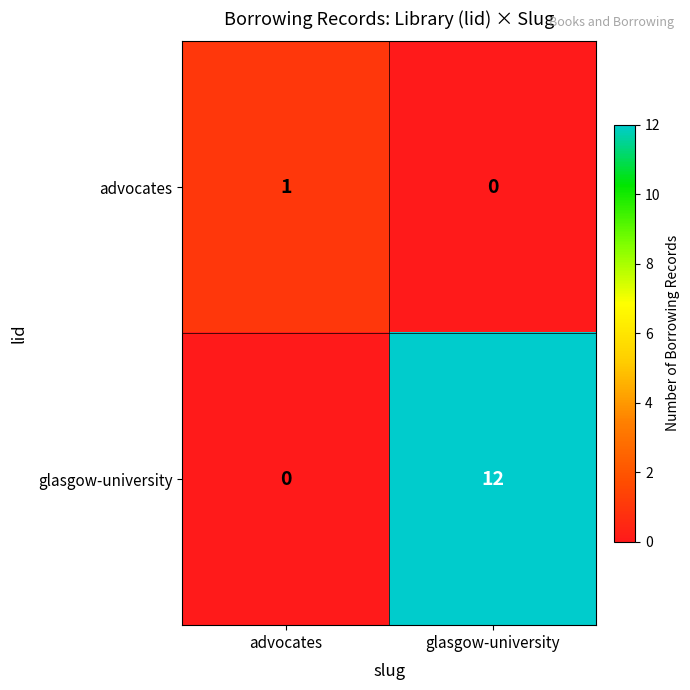

At which category is the sum across all series the highest?

glasgow-university